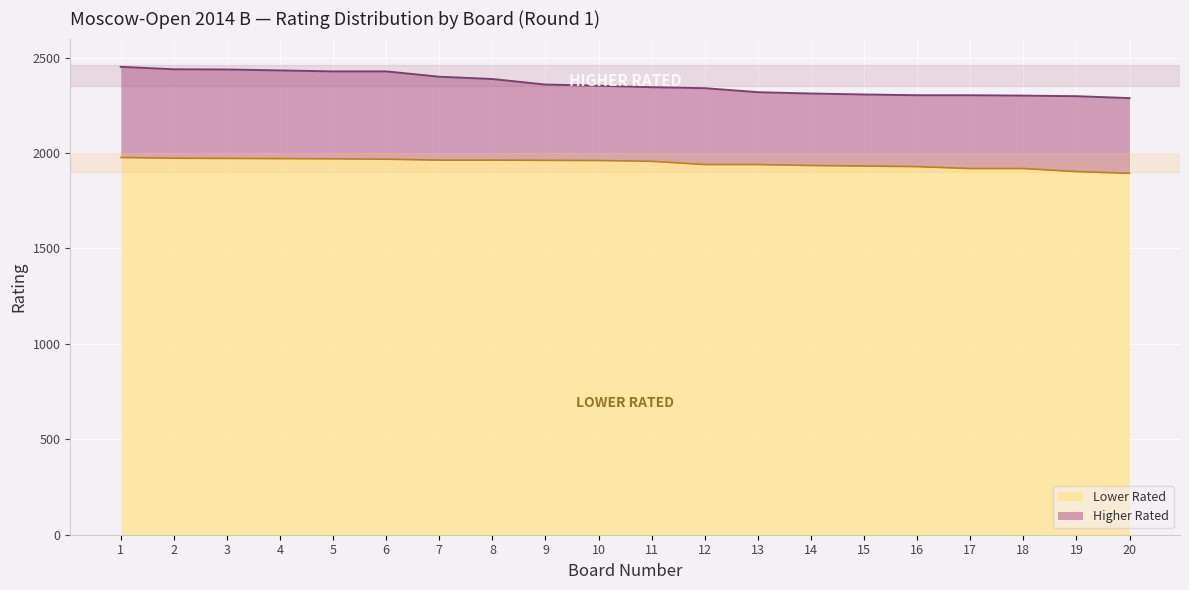

Which series has the largest total across all categories?

Higher Rated